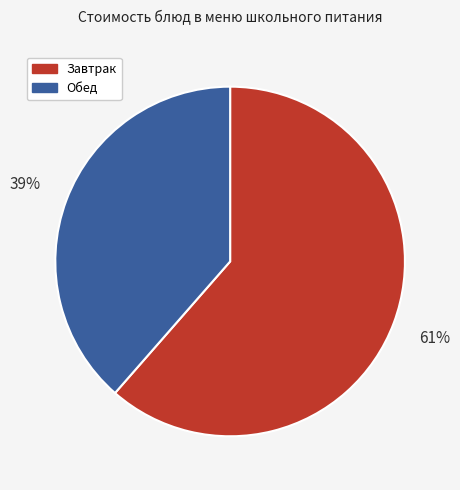

To the nearest percent, what is the average slice percentage?

50%